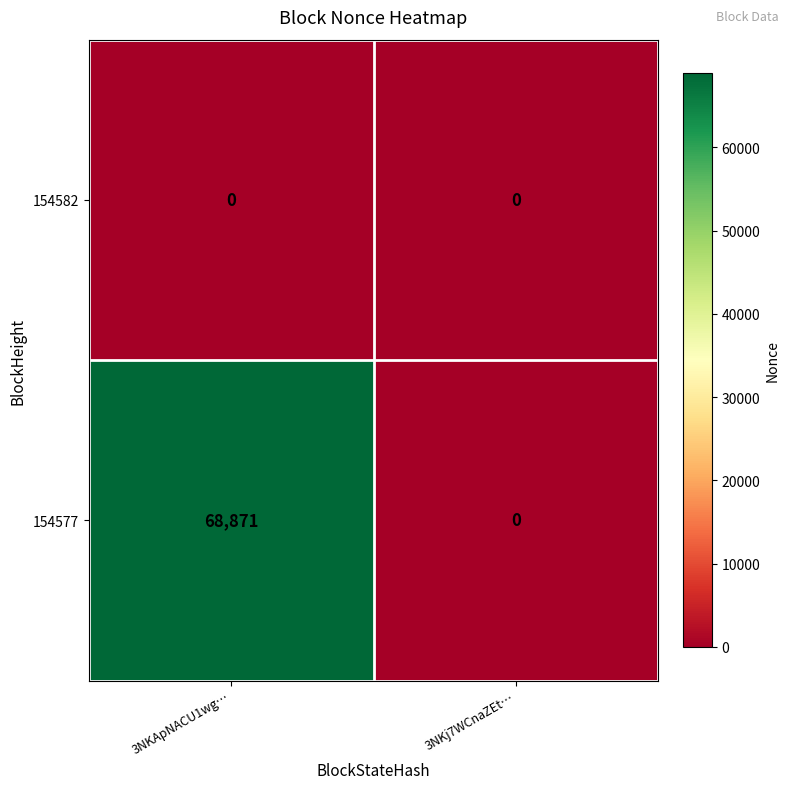

The 154577 series shows 68871 at 3NKApNACU1wg…. True or false?

True